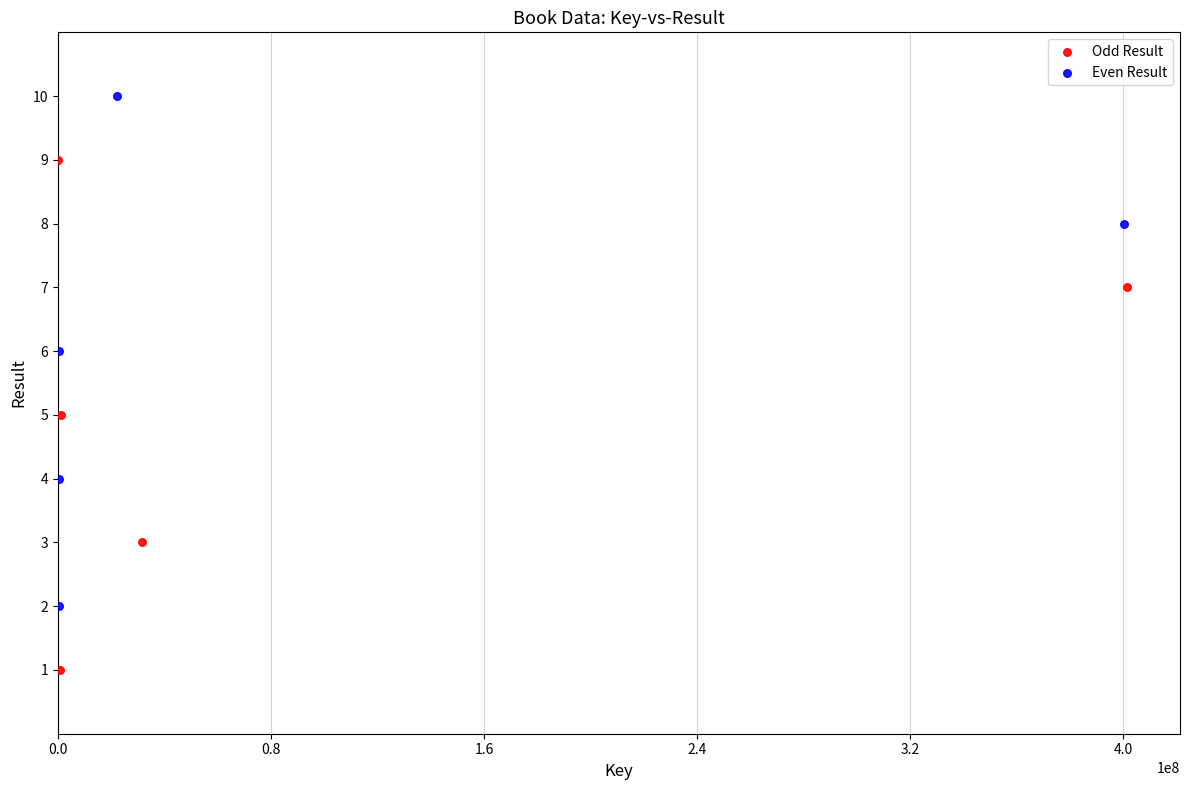

What are all the series names shown in the legend?

Odd Result, Even Result